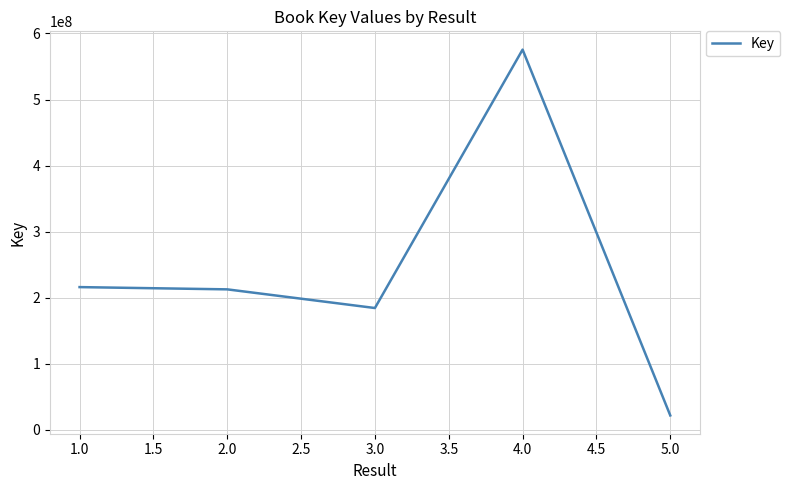

What value does the data have at 5.0, to the nearest 10?

22010870